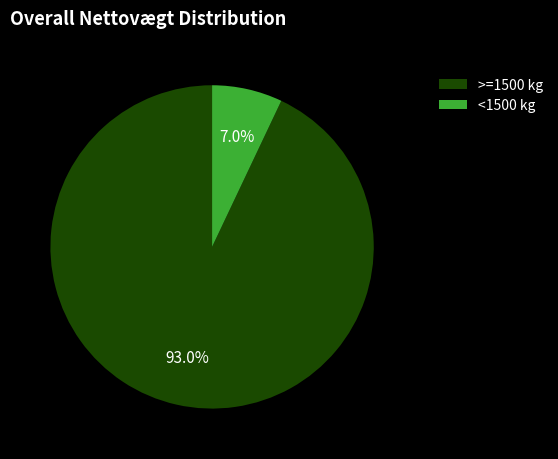

Combined, what portion of the pie is >=1500 kg and <1500 kg?

100.0%